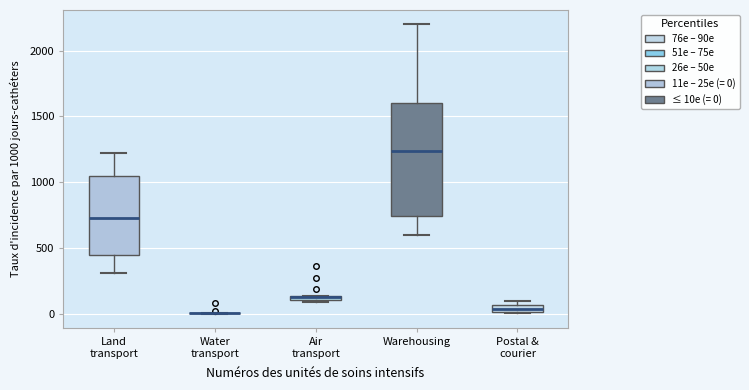

Comparing the boxes themselves (not the whiskers), which one is the tallest?

Warehousing